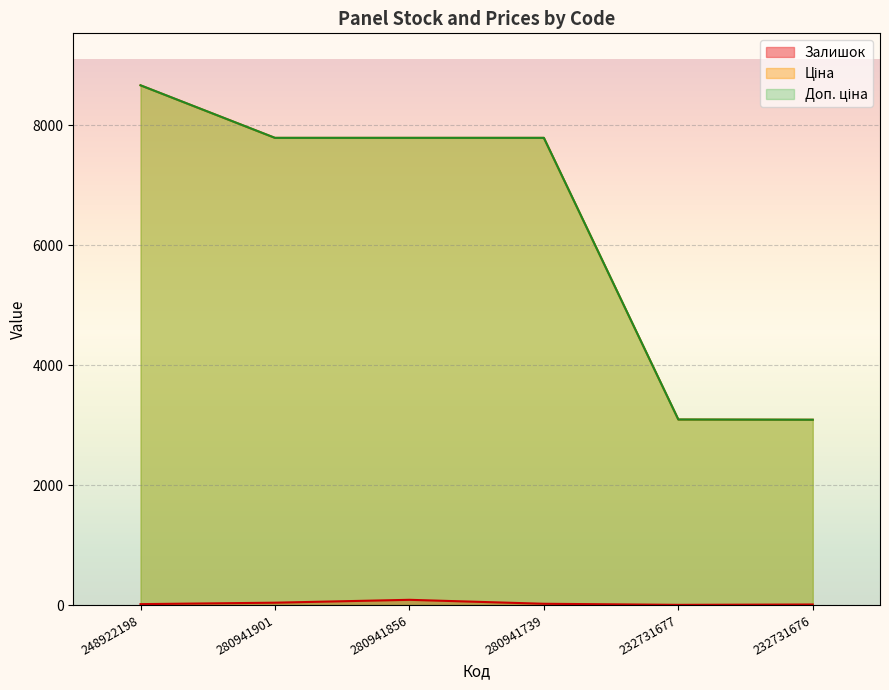

Reading left to right, transcribe all the data shown in this chart.

Залишок: 248922198=15.0	280941901=39.0	280941856=87.0	280941739=21.0	232731677=3.0	232731676=9.0
Ціна: 248922198=8669.7	280941901=7792.9	280941856=7792.9	280941739=7792.9	232731677=3094.7	232731676=3091.2
Доп. ціна: 248922198=8669.7	280941901=7792.9	280941856=7792.9	280941739=7792.9	232731677=3095.0	232731676=3091.0